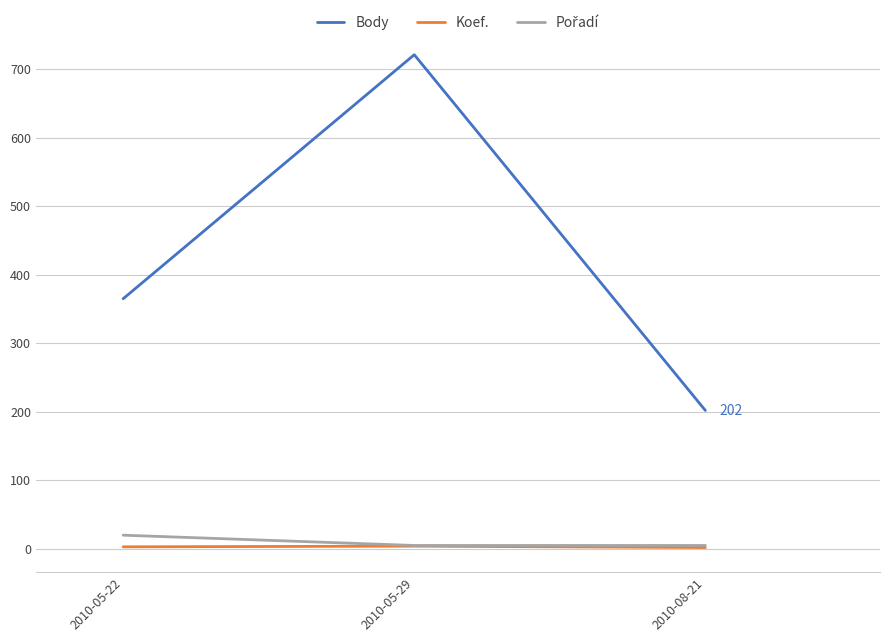

What is the total value across all series at 2010-08-21?

209